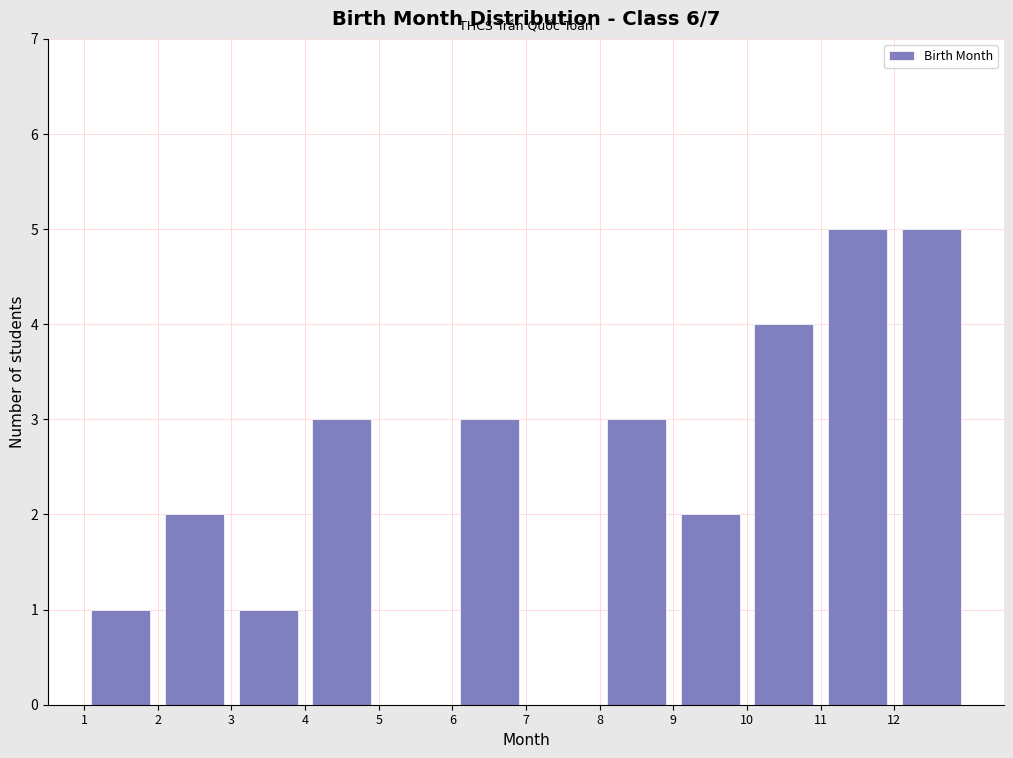

Reading left to right, transcribe this chart: for each bar, give the range it covers on the x-axis and its height. The values are not printed on the chart, so give them approximately, as read against the axis.

1 to 2: 1
2 to 3: 2
3 to 4: 1
4 to 5: 3
5 to 6: 0
6 to 7: 3
7 to 8: 0
8 to 9: 3
9 to 10: 2
10 to 11: 4
11 to 12: 5
12 to 13: 5